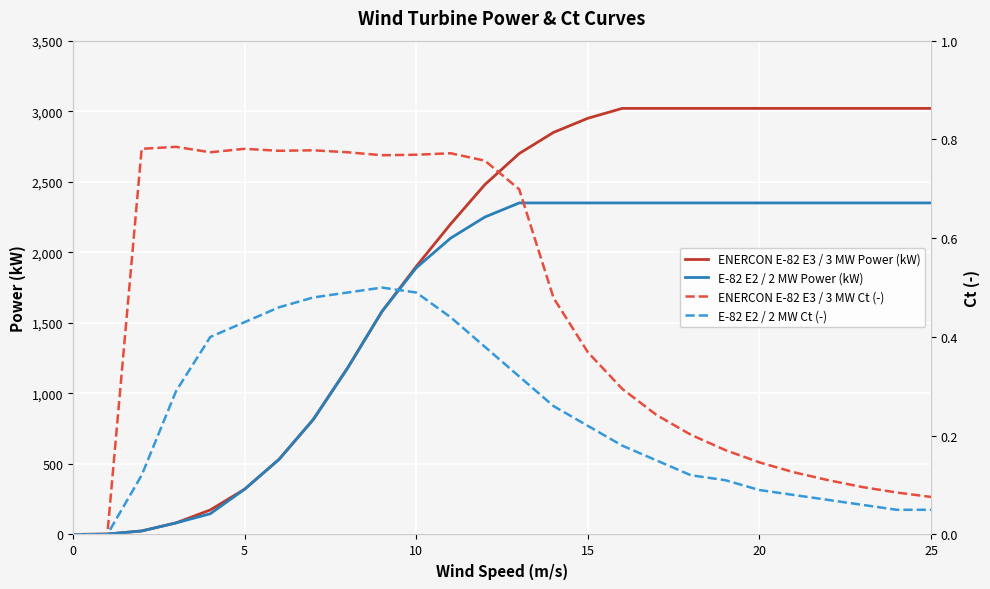

Rank the series by their maximum value, from highest to lowest.

ENERCON E-82 E3 / 3 MW Power (kW), E-82 E2 / 2 MW Power (kW), ENERCON E-82 E3 / 3 MW Ct (-), E-82 E2 / 2 MW Ct (-)